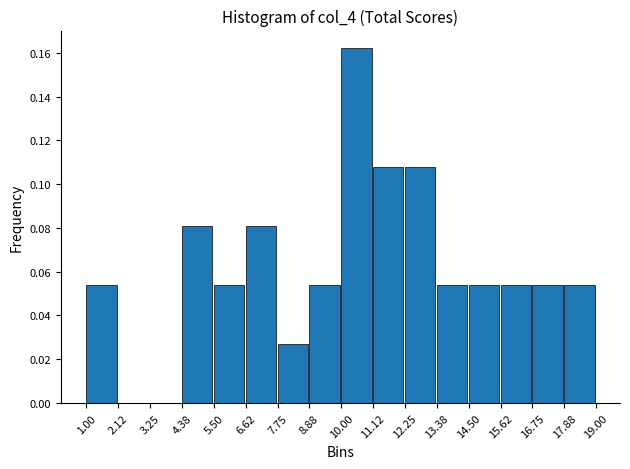

Which range on the x-axis has the tallest bar?

10.00 to 11.12